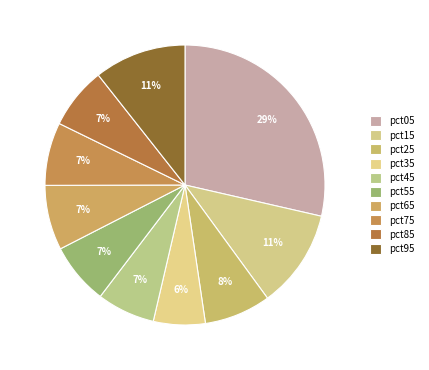

What is the largest slice in the pie chart?

pct05